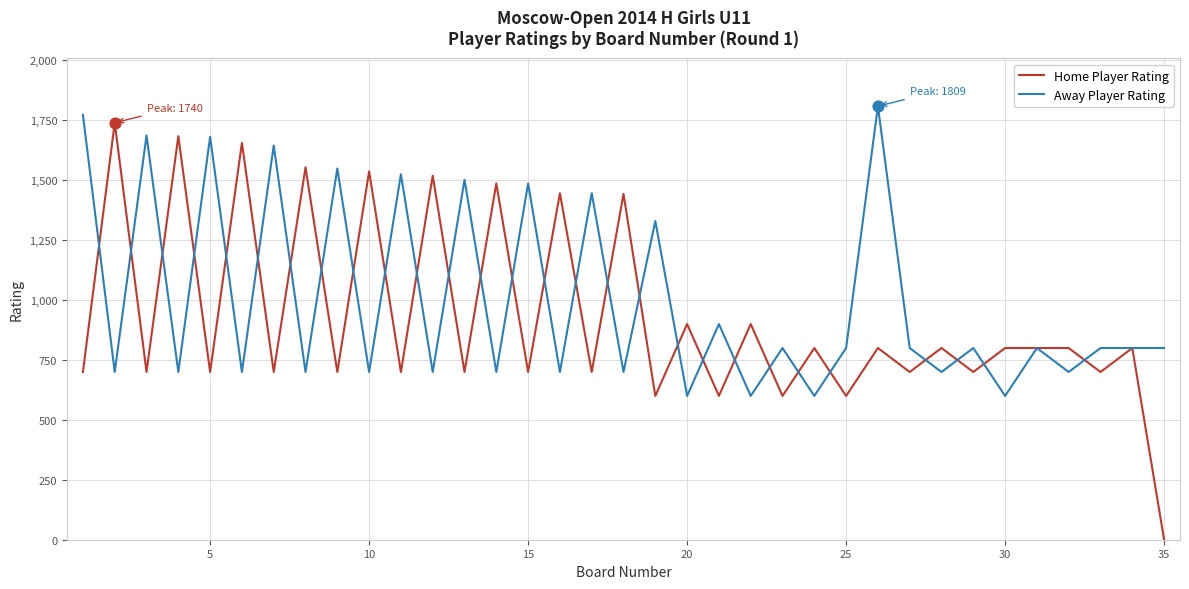

Which series has the largest range (max minus min)?

Home Player Rating